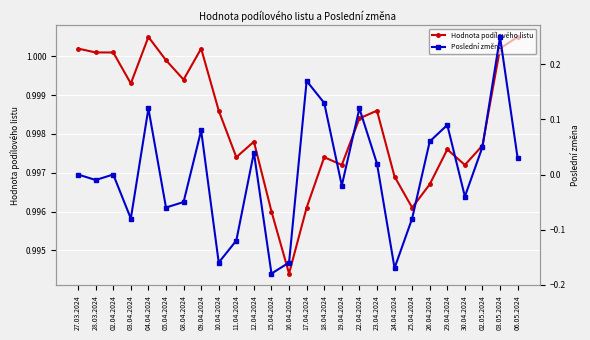

Is it true that Poslední změna equals -0.0 at 05.04.2024?

False